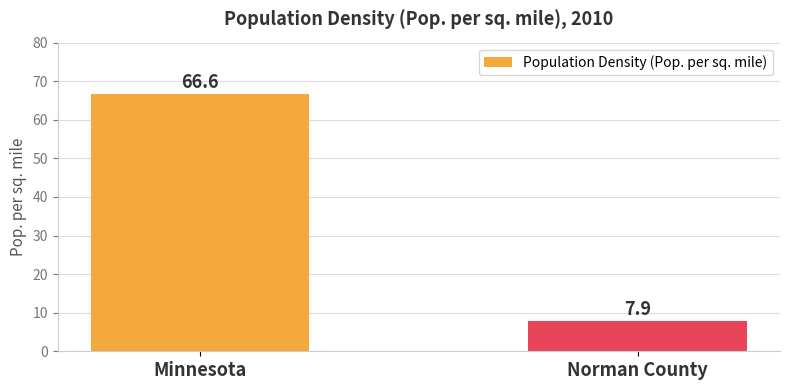

How many bars are there in total?

2